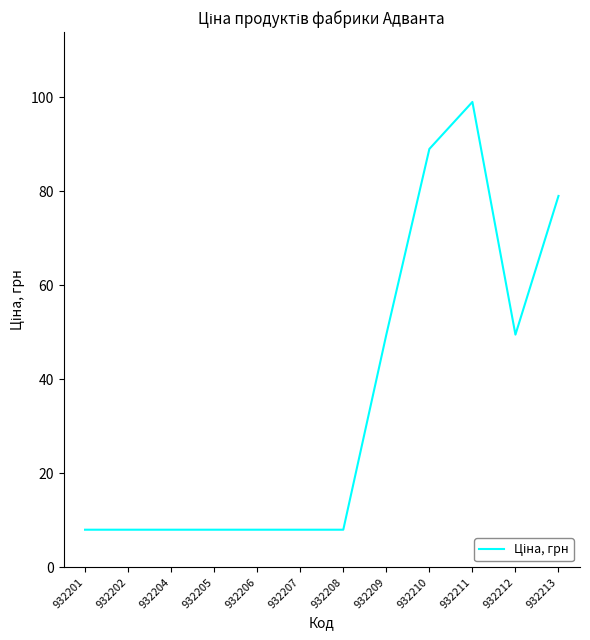

What is the smallest value displayed?

8.0